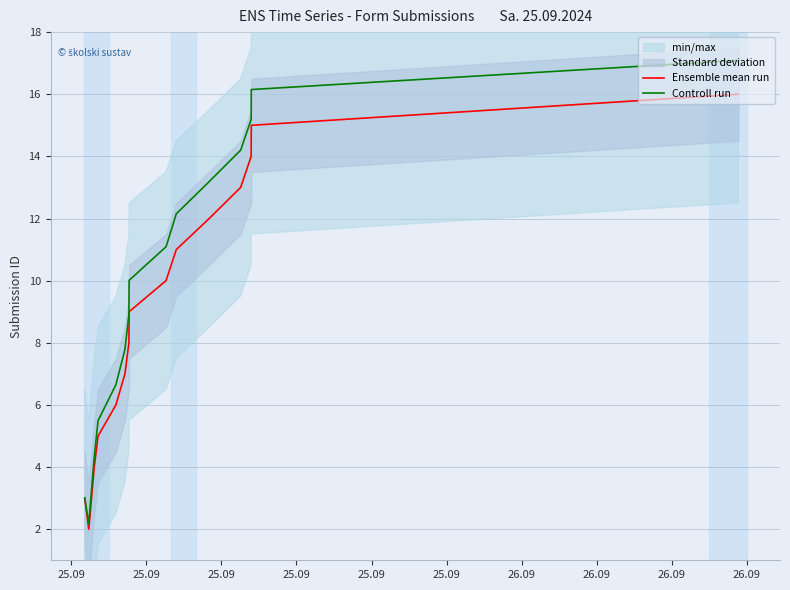

What is the lowest value of the Ensemble mean run series?

2.0